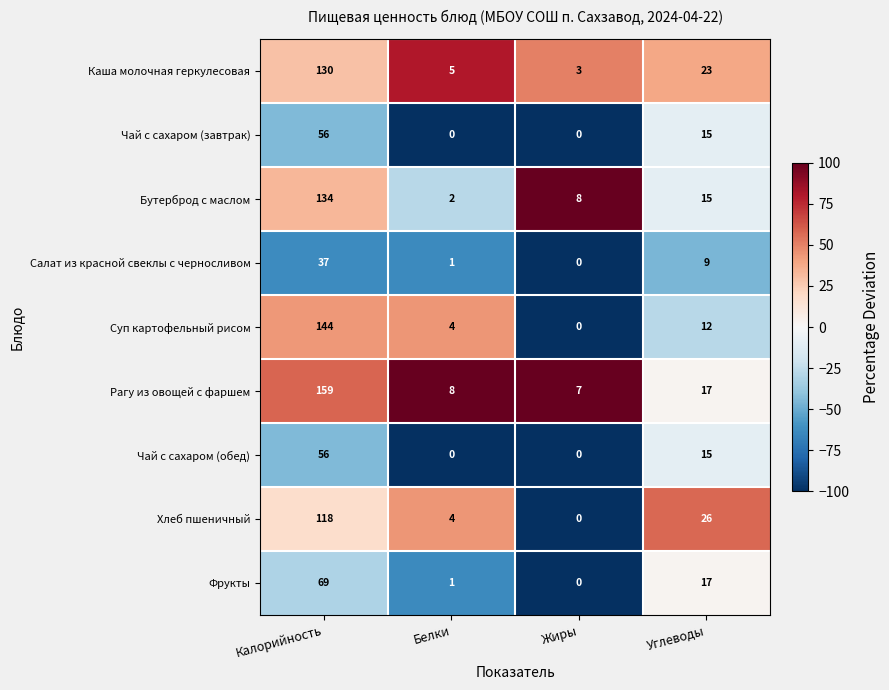

What is the difference between the maximum and second lowest values in the Чай с сахаром (обед) series?

56